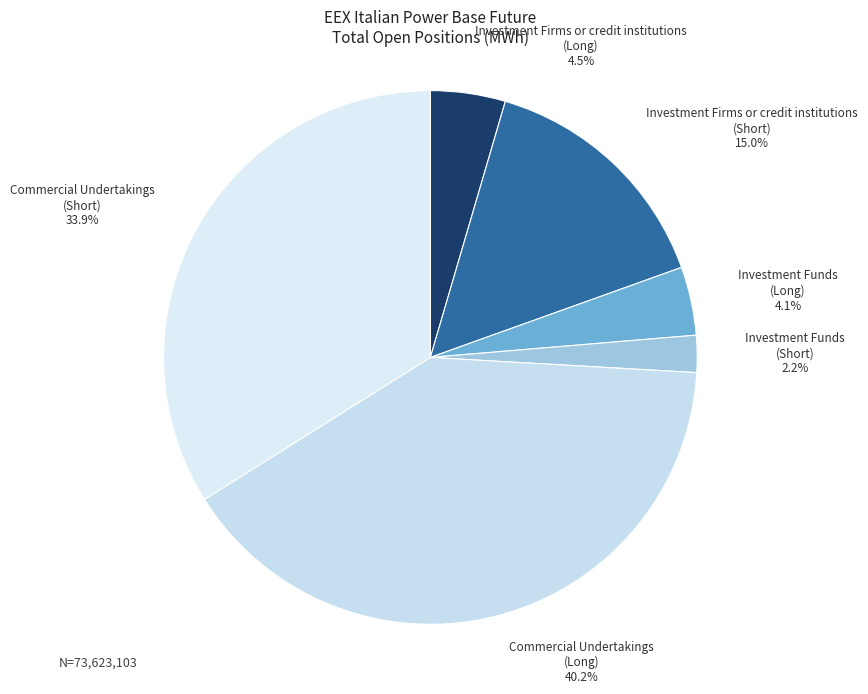

How many slices are in this pie chart?

6